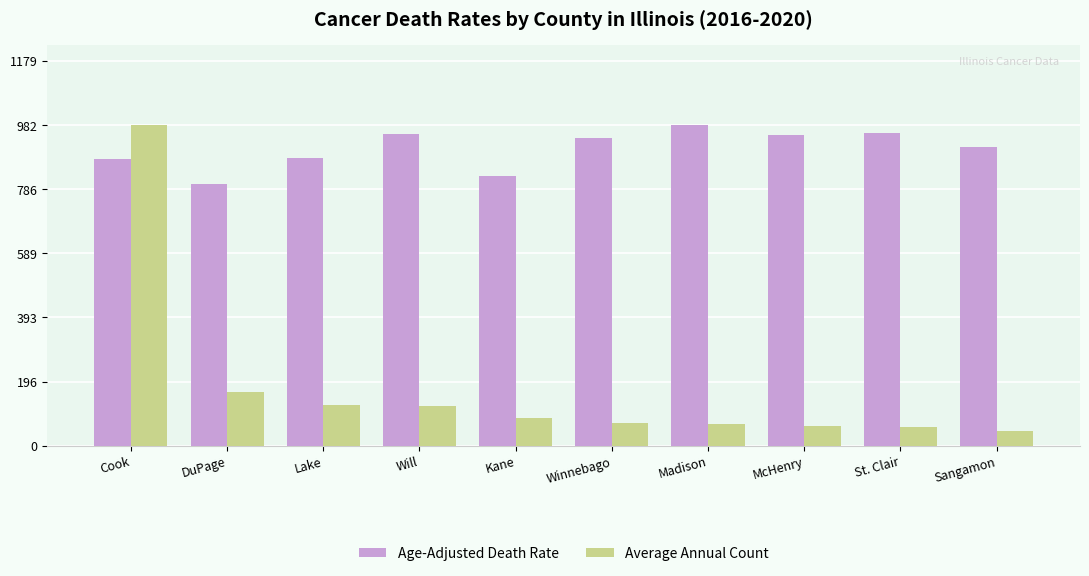

What is the total value across all series at McHenry?

1011.2